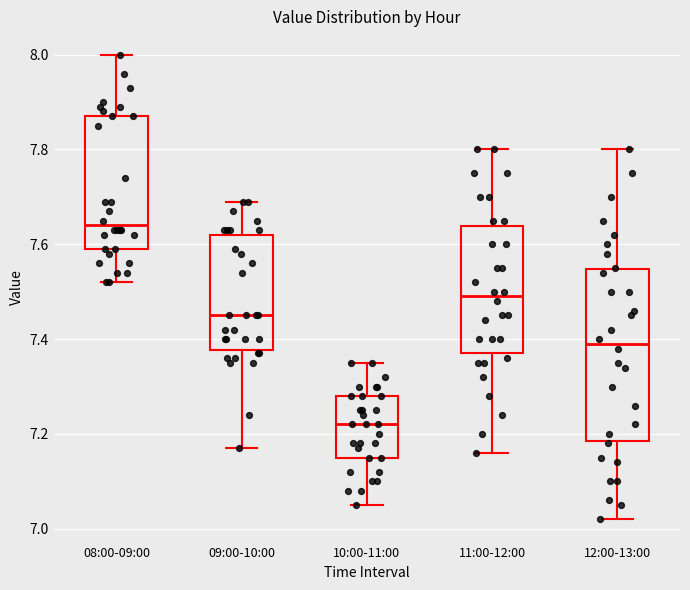

Reading left to right, read every box against the y-axis: the position of its median line, the range the box covers, and the ends of its whiskers. The values are not printed on the chart, so give them approximately, as read against the axis.

08:00-09:00: median 7.64, box 7.60 to 7.88, whiskers 7.52 to 8.00
09:00-10:00: median 7.46, box 7.38 to 7.62, whiskers 7.18 to 7.70
10:00-11:00: median 7.22, box 7.16 to 7.28, whiskers 7.06 to 7.36
11:00-12:00: median 7.50, box 7.38 to 7.64, whiskers 7.16 to 7.80
12:00-13:00: median 7.40, box 7.18 to 7.54, whiskers 7.02 to 7.80